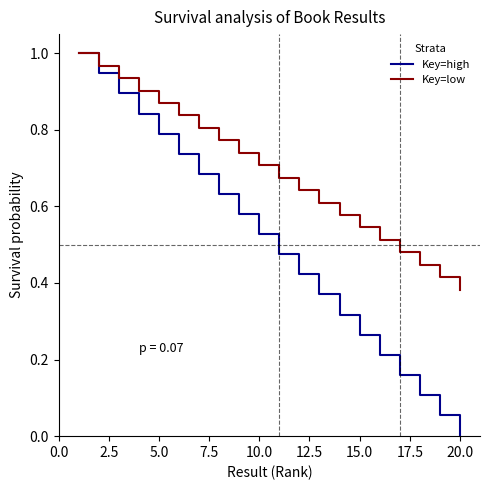

Which series has the largest total across all categories?

Key=low